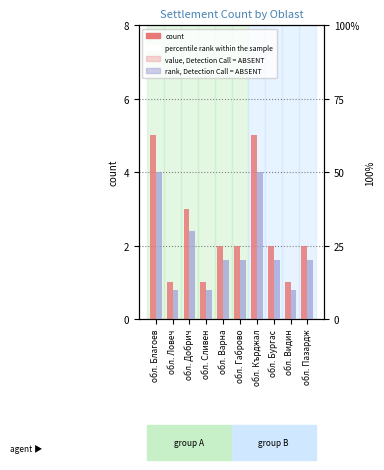

What is the label of the 6th bar from the right?

обл. Варна